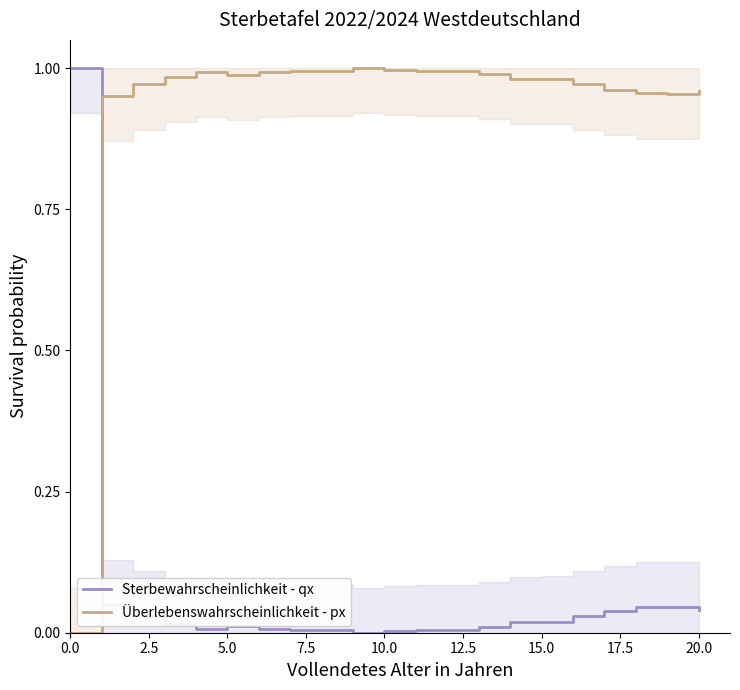

List the series in order of their overall mean, lowest first.

Sterbewahrscheinlichkeit - qx, Überlebenswahrscheinlichkeit - px